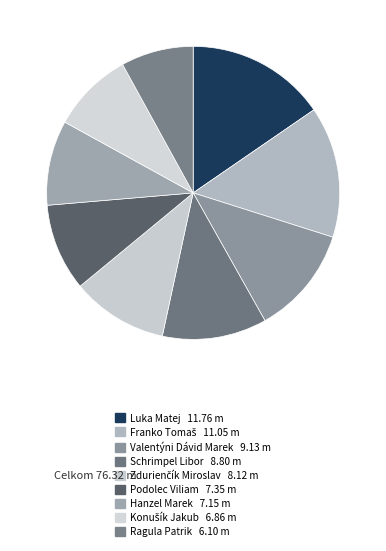

Is there any slice that represents more than half of the pie?

No